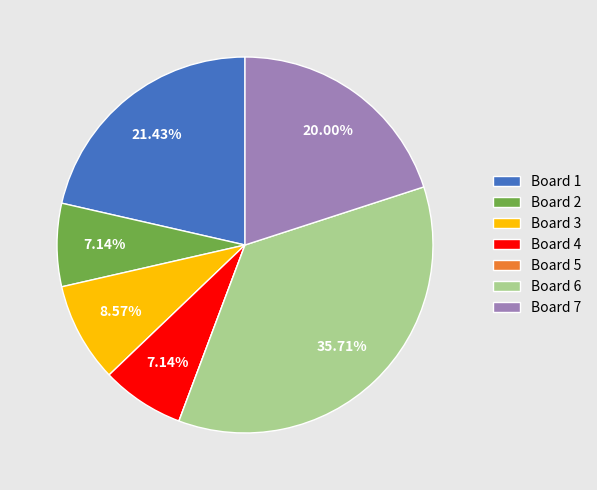

Is it true that Board 6 is 42% of the pie?

False